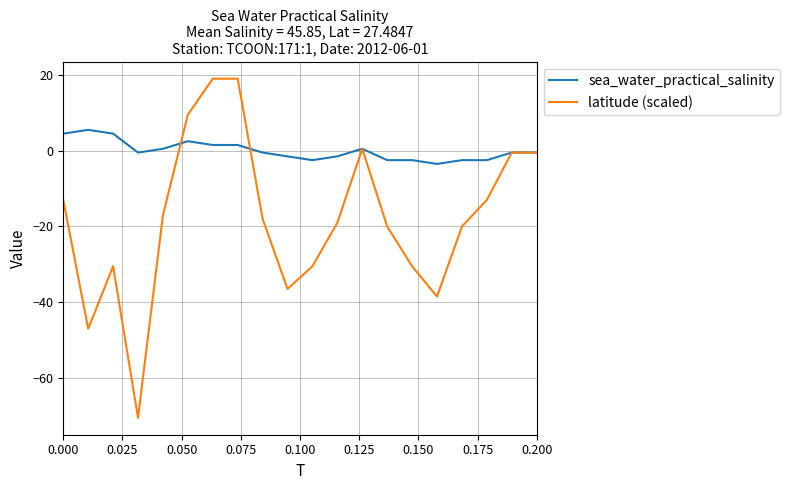

What is the highest value of the sea_water_practical_salinity series?

5.5